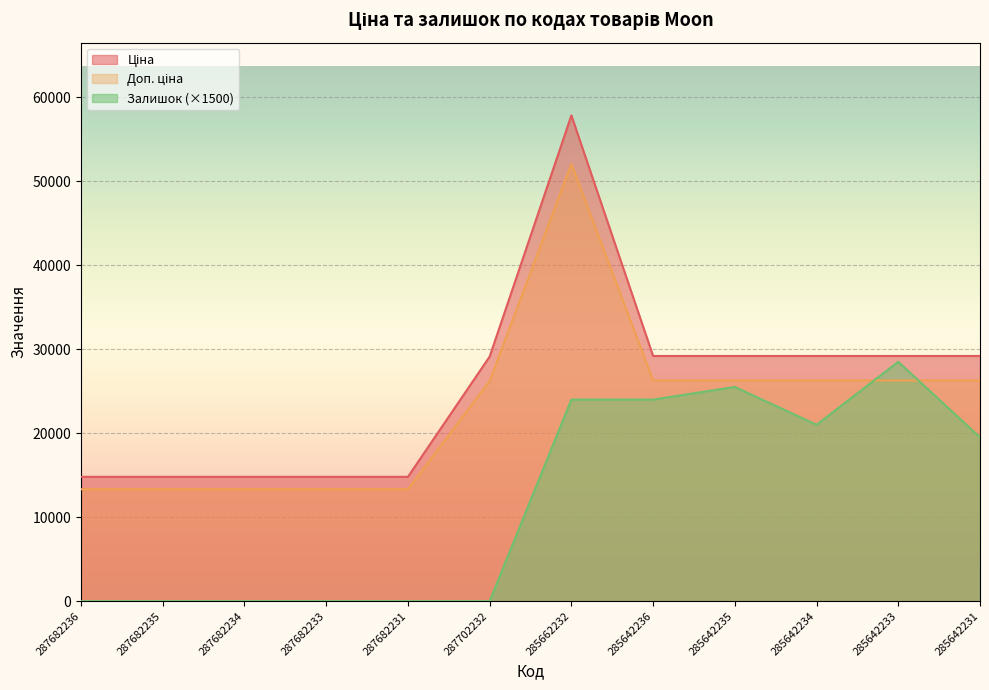

True or false: Ціна and Залишок cross at least once.

False